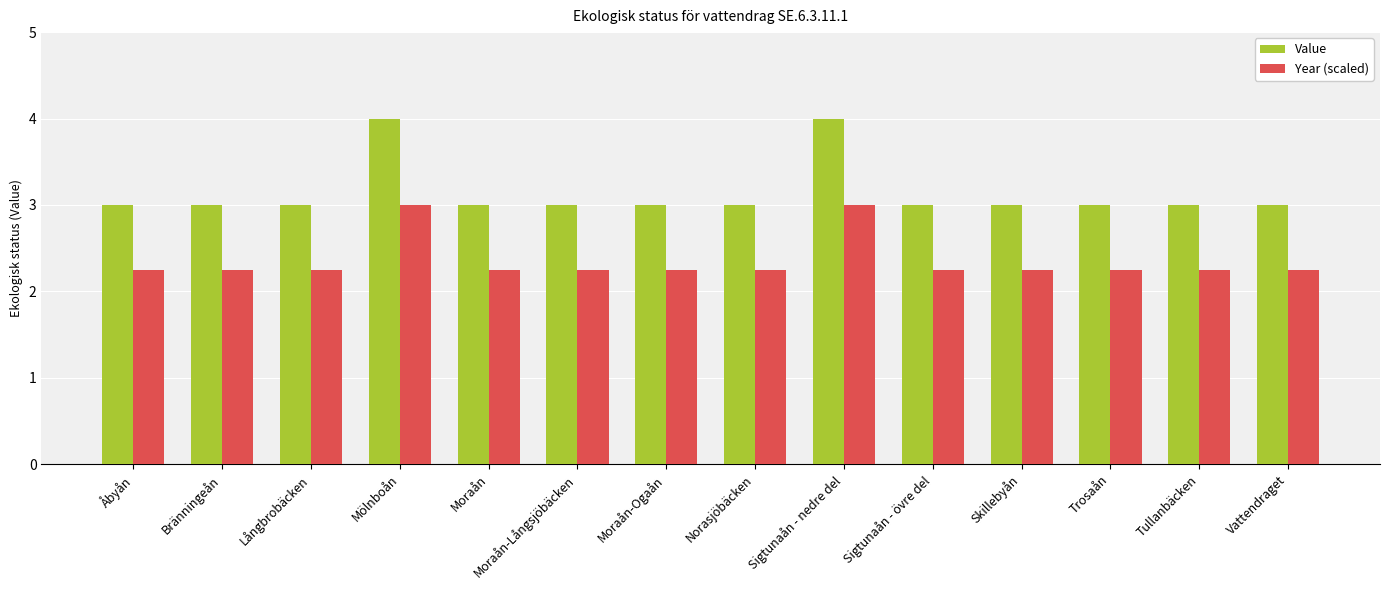

True or false: Value has a value of 3.0 at Långbrobäcken.

True